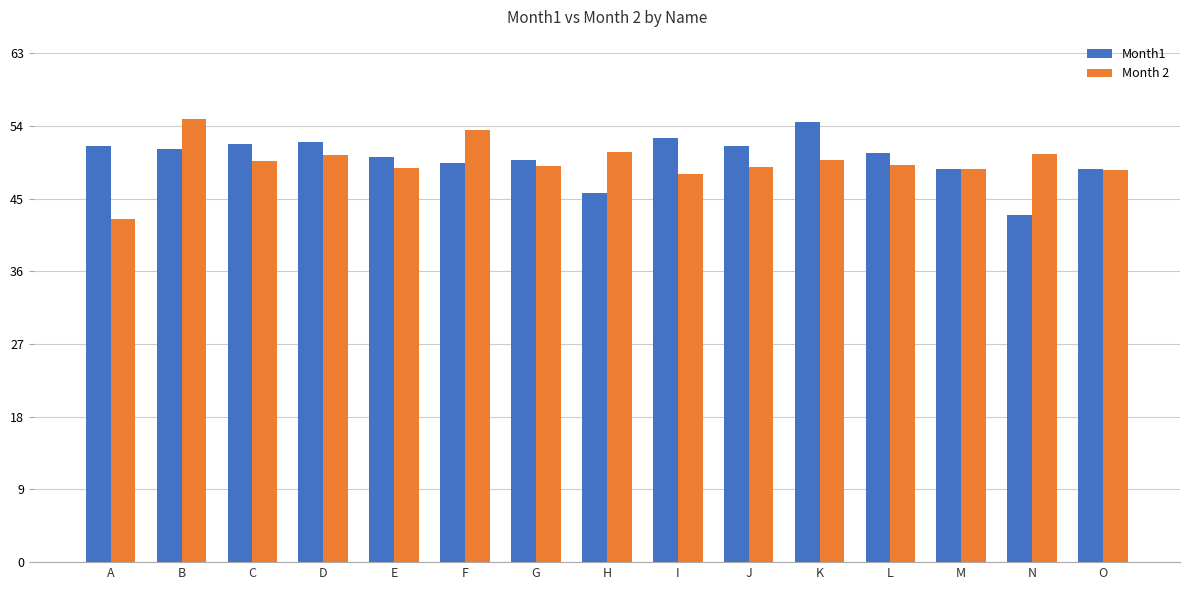

The value of Month 2 at O is 30.3. True or false?

False